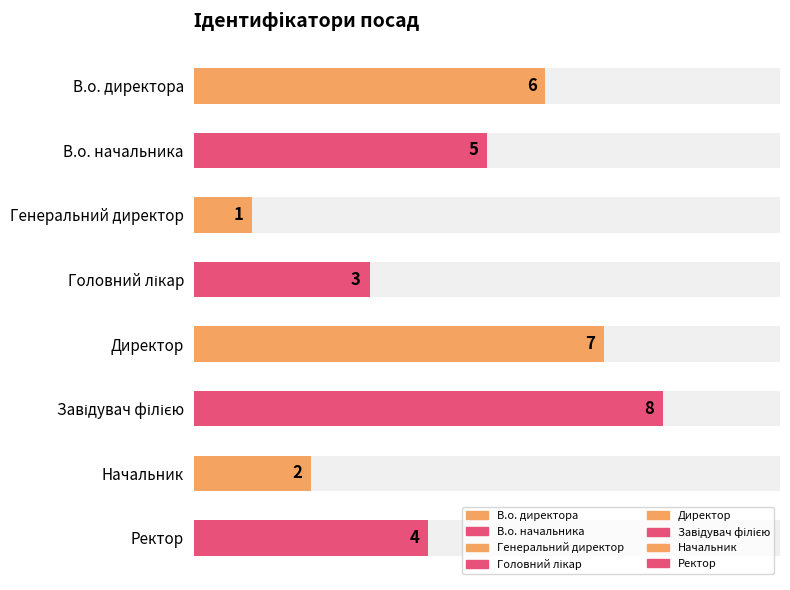

At which category does the chart reach its minimum across all series?

Генеральний директор